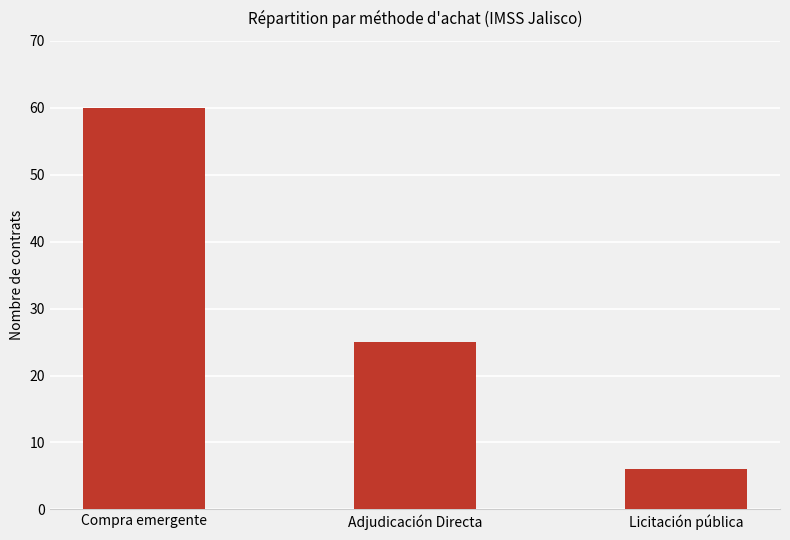

Reading left to right, what are all the values shown in this chart?

60	25	6